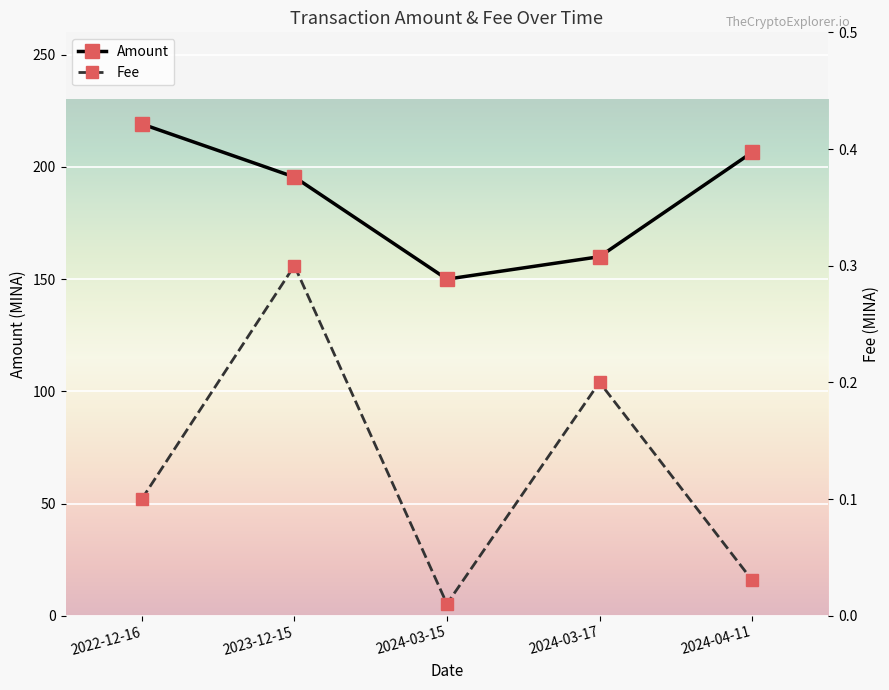

True or false: Amount and Fee intersect in this chart.

False